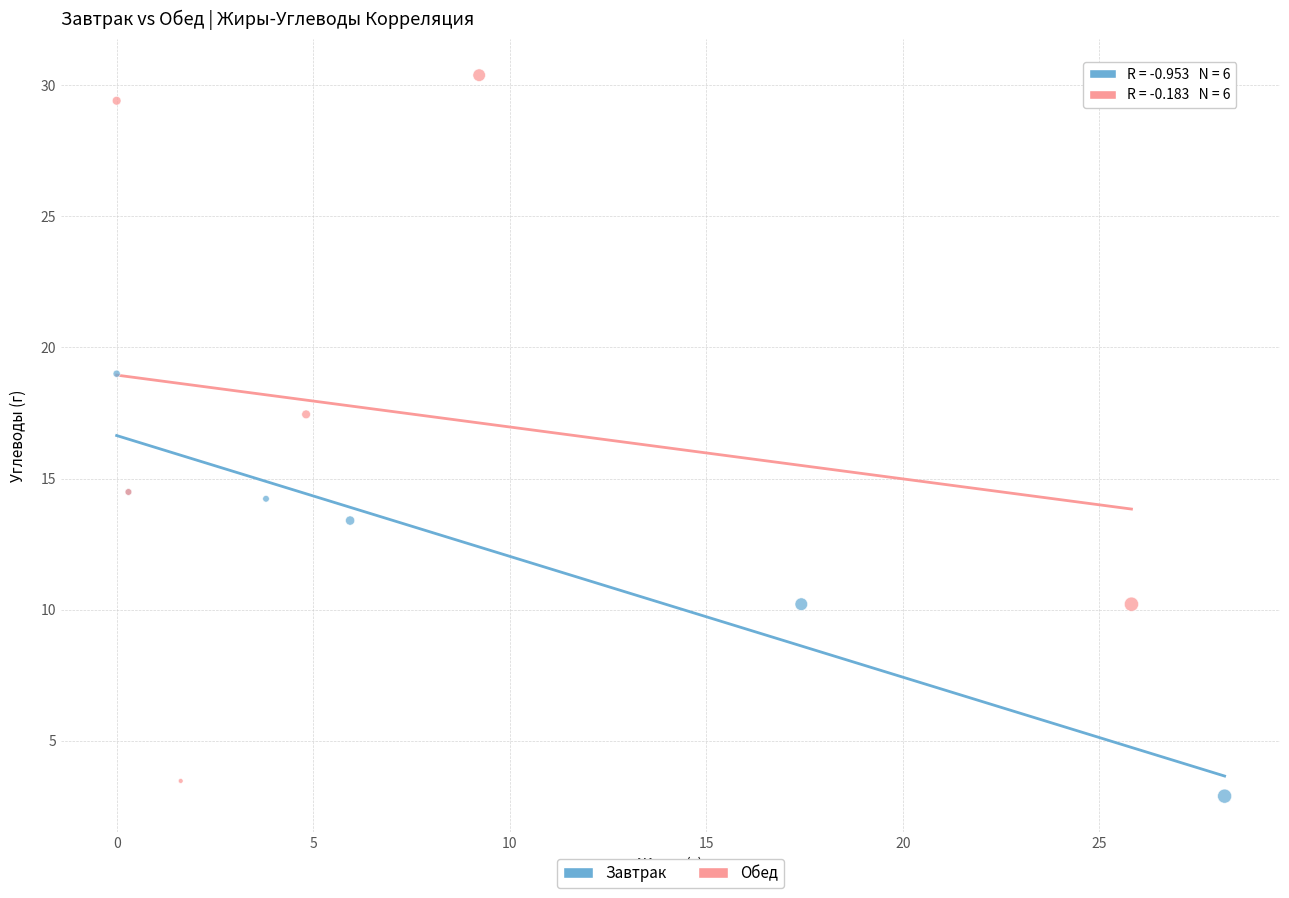

Which series has the largest Y range (max minus min)?

Обед